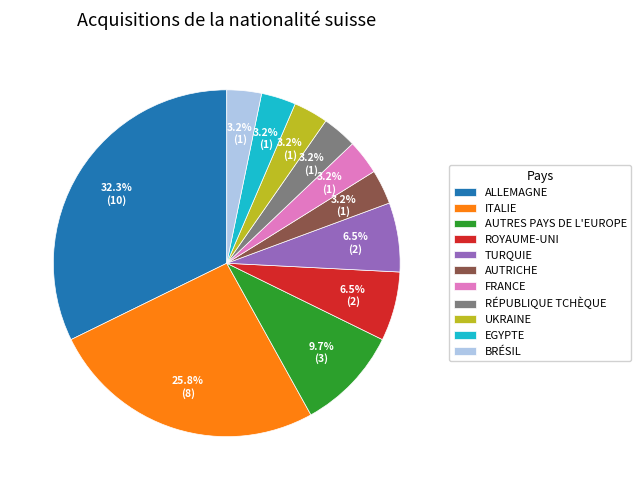

Approximately how many times larger is the value at ITALIE compared to ALLEMAGNE?

0.8